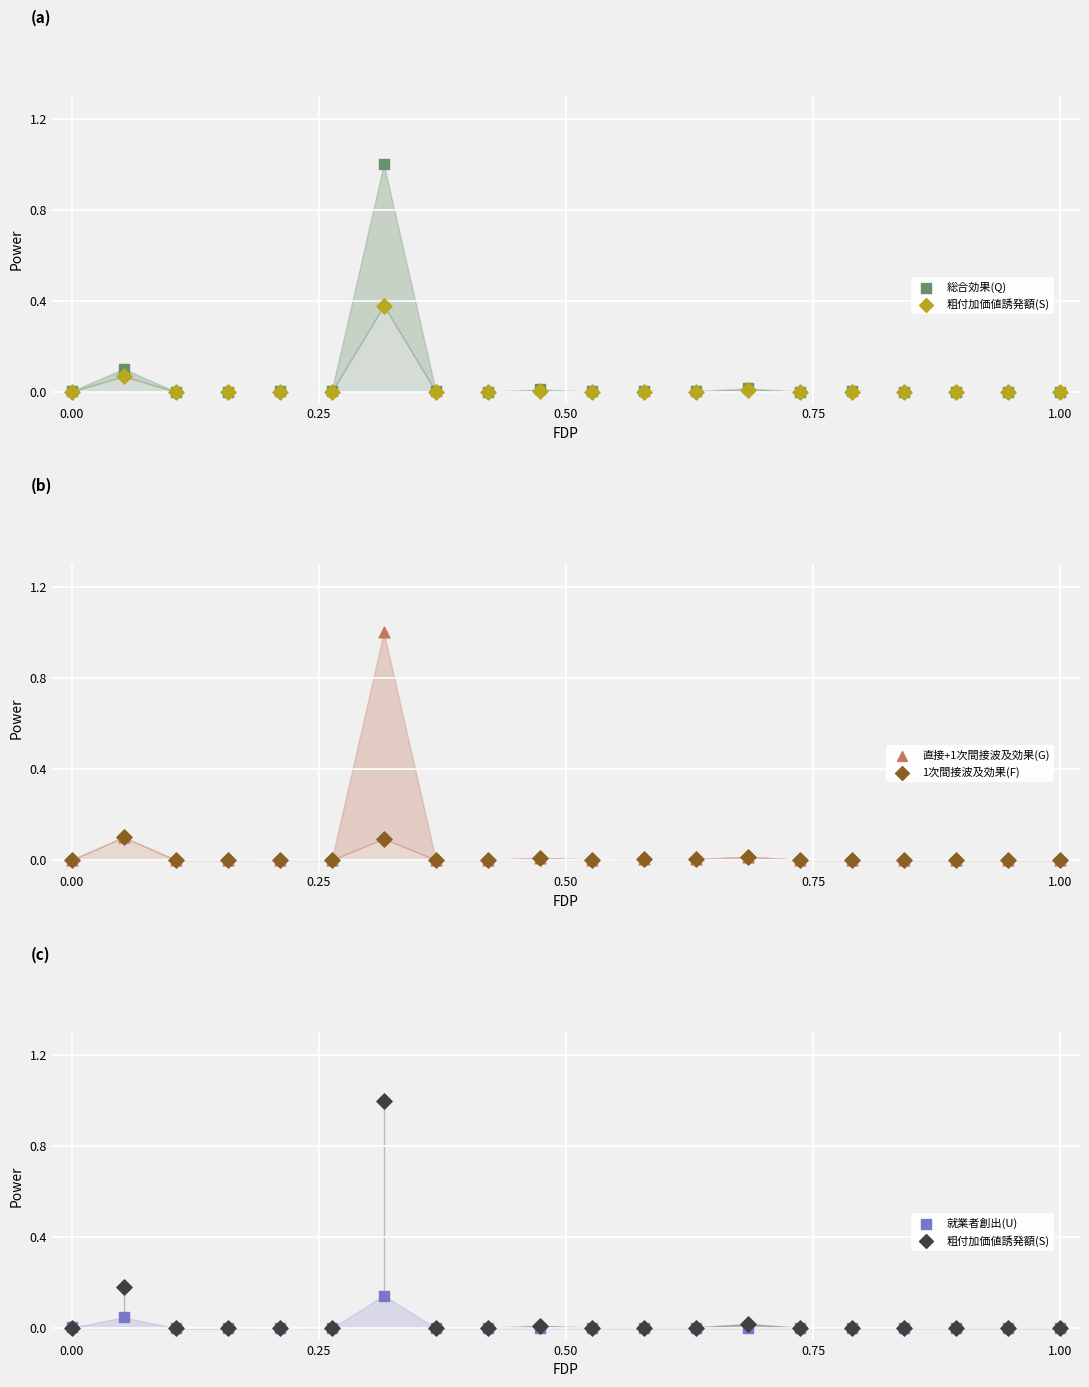

Which series has the largest Y range (max minus min)?

総合効果(Q)